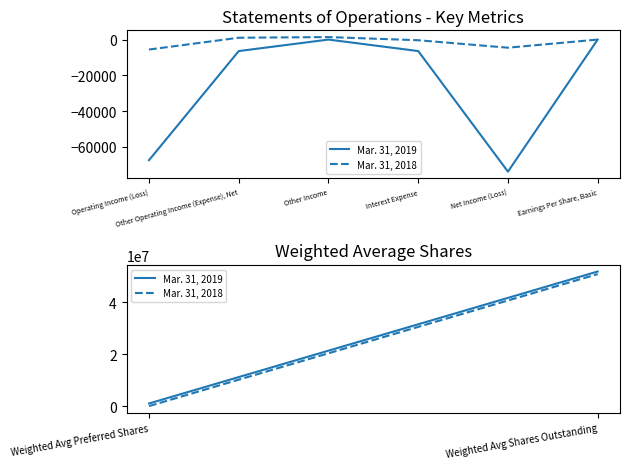

List the series in order of their peak value, lowest first.

Mar. 31, 2019, Mar. 31, 2018